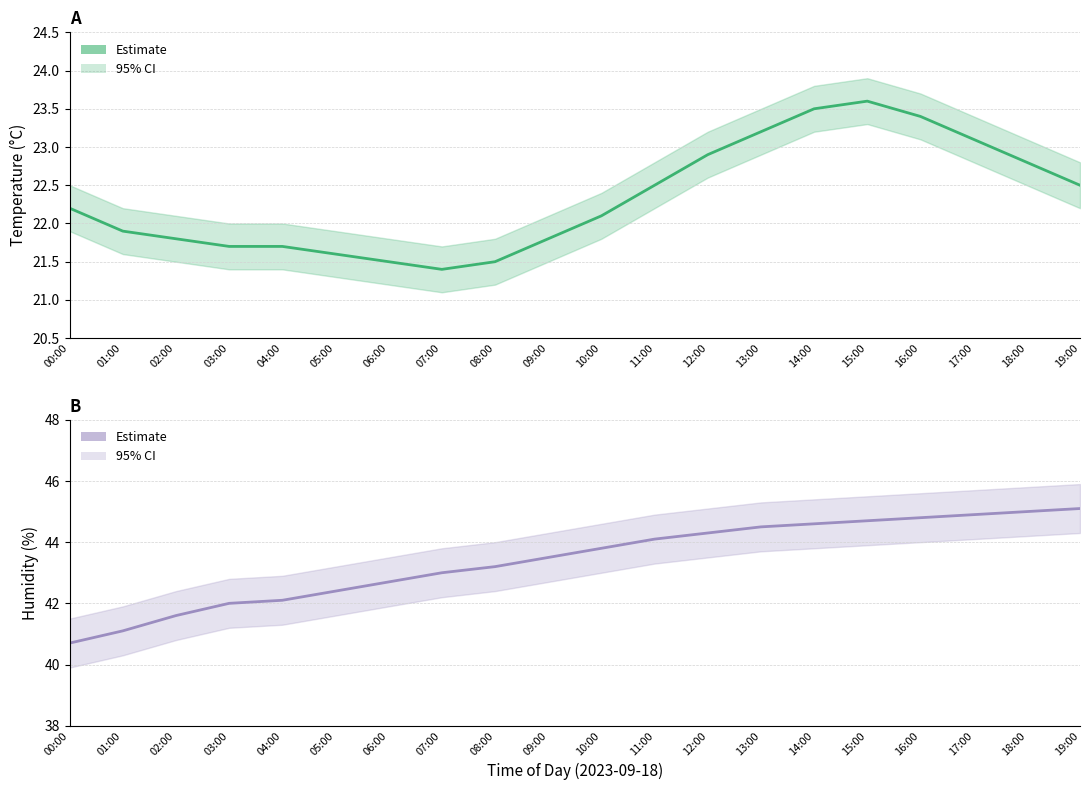

Is this an area chart (filled region under the line)?

No